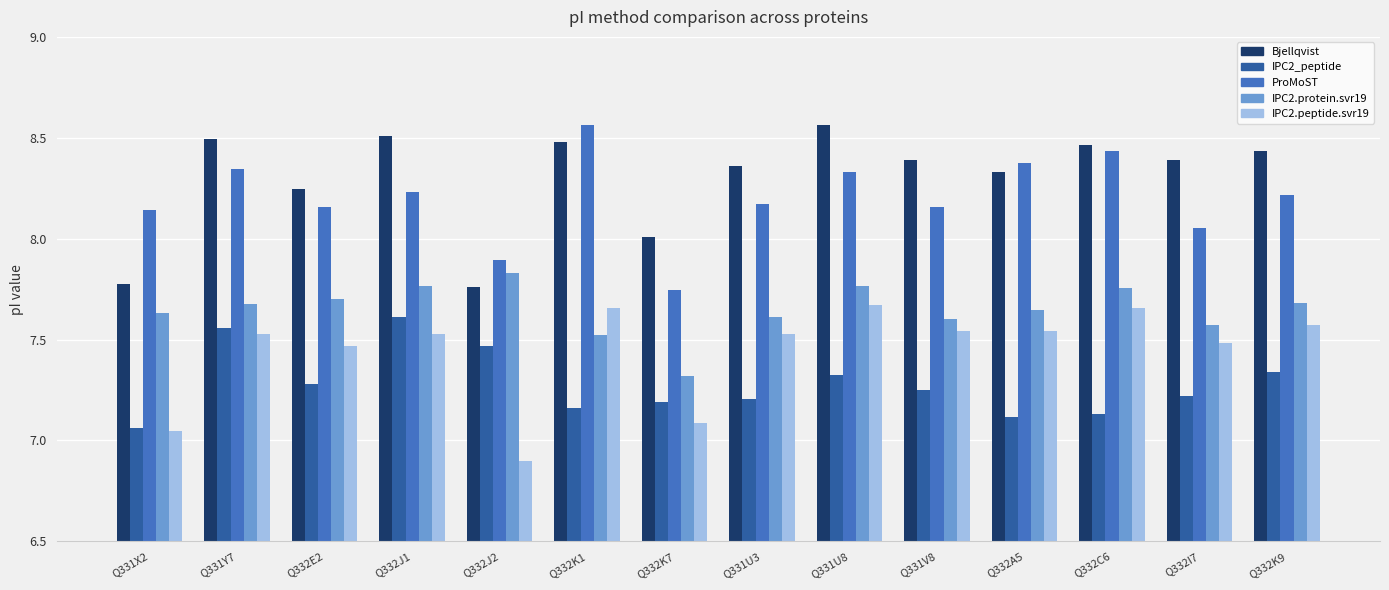

What is the difference between the highest and lowest values at Q332J2?

1.0